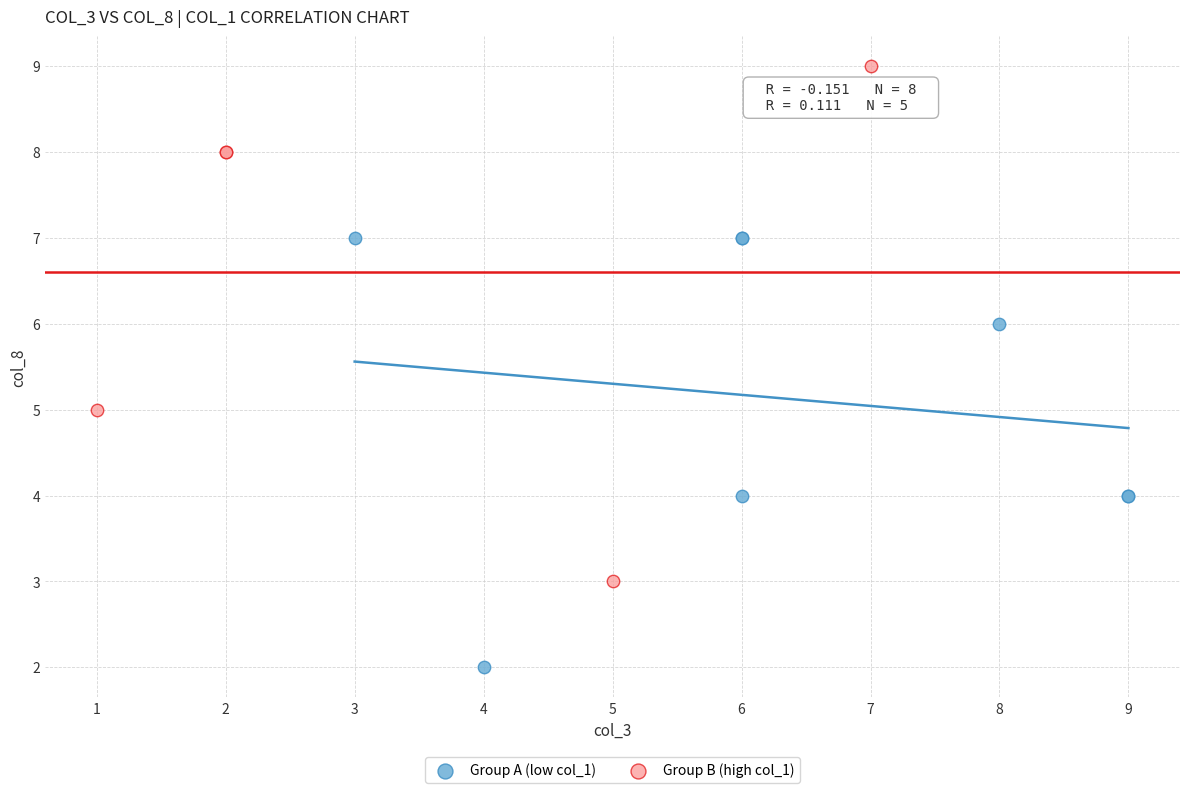

Which series contains the lowest Y value?

Group A (low col_1)